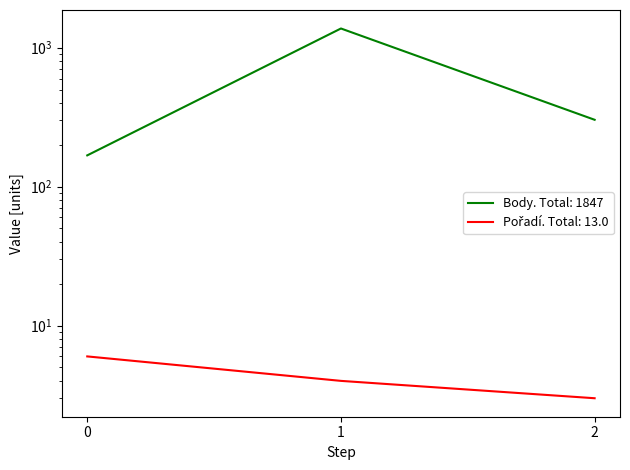

What is the sum of all Pořadí values?

13